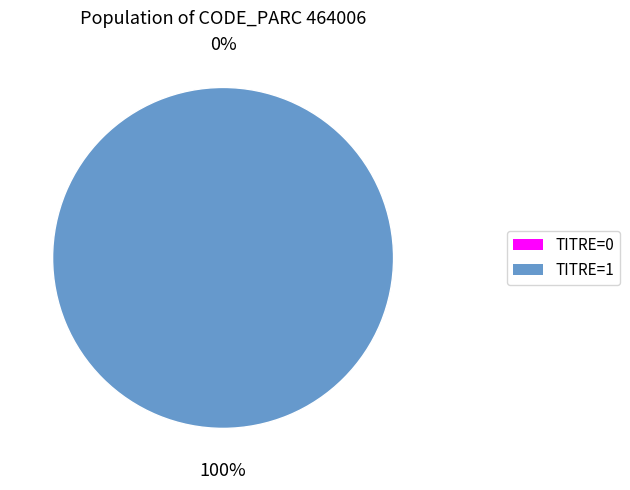

The 12/09/2021 11:53 slice represents 0% of the pie. True or false?

True